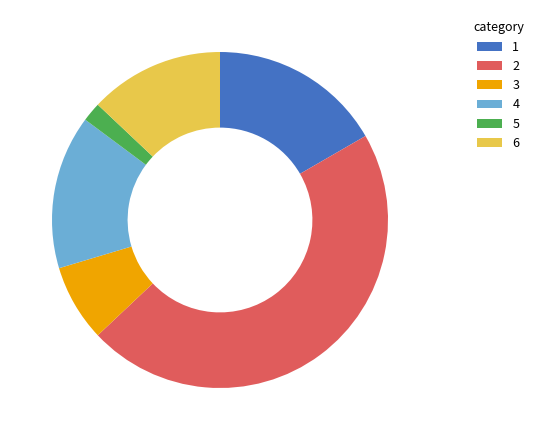

Does any single category account for the majority?

No